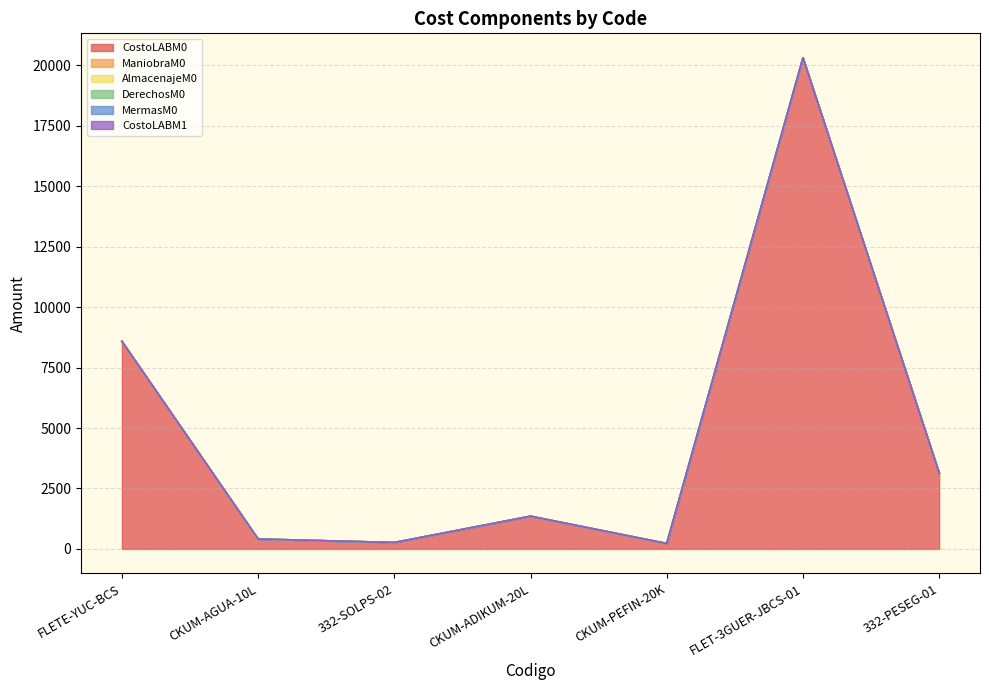

Which series has the largest range (max minus min)?

CostoLABM0